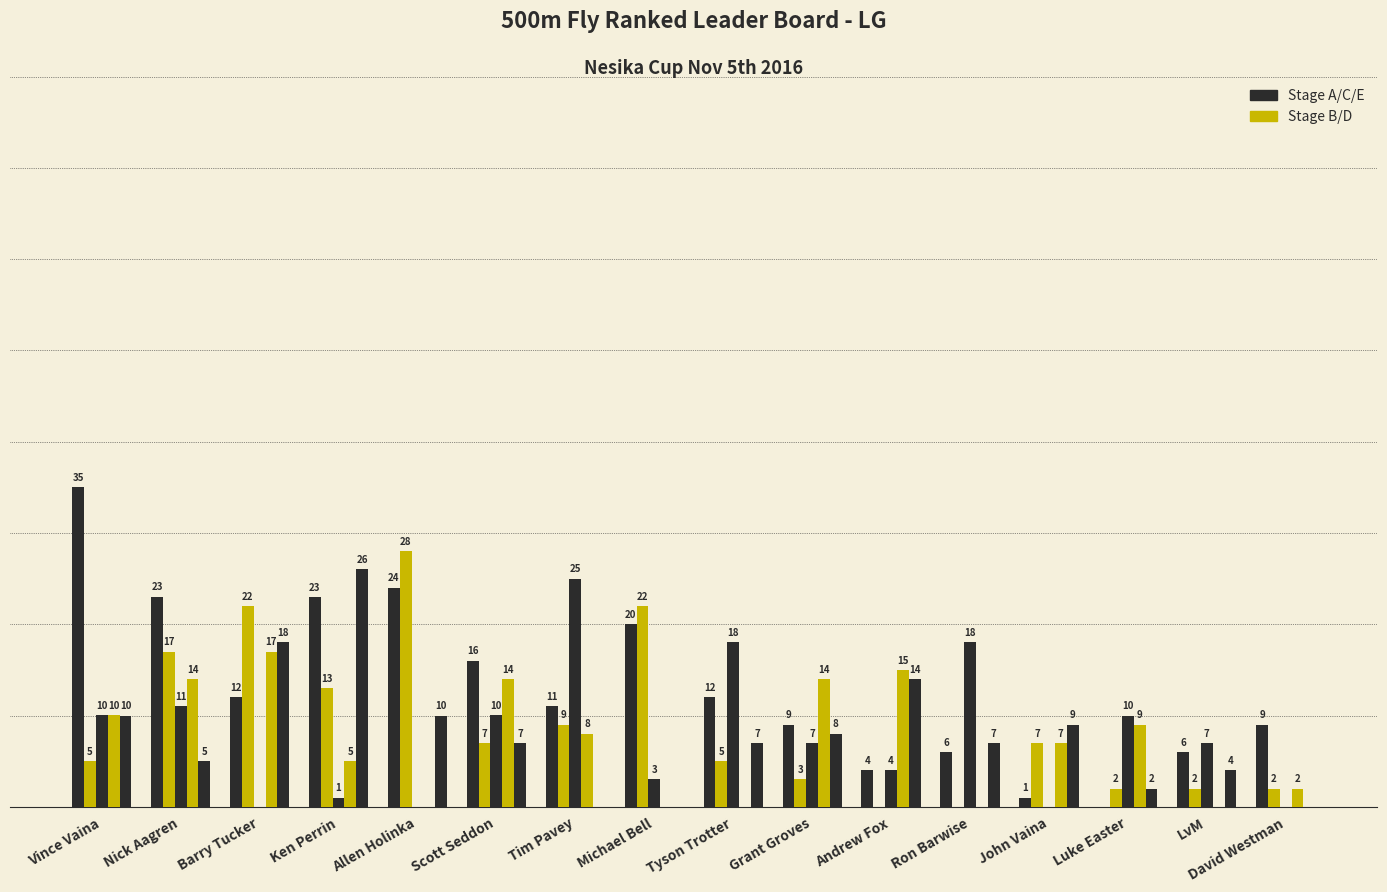

Is it true that A Total equals 12.0 at Barry Tucker?

True